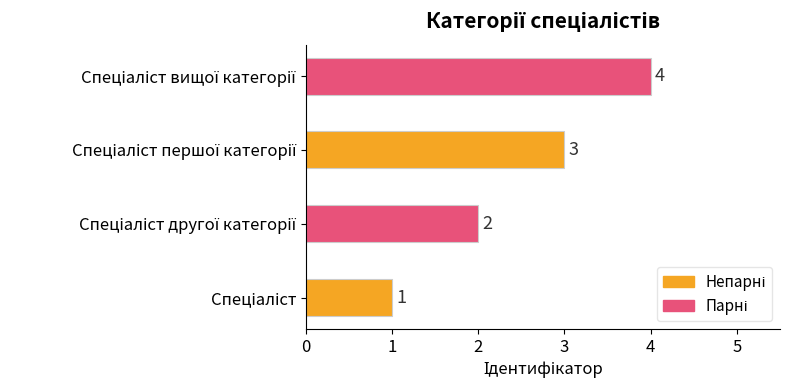

Count the values in the range 2 to 4.

3